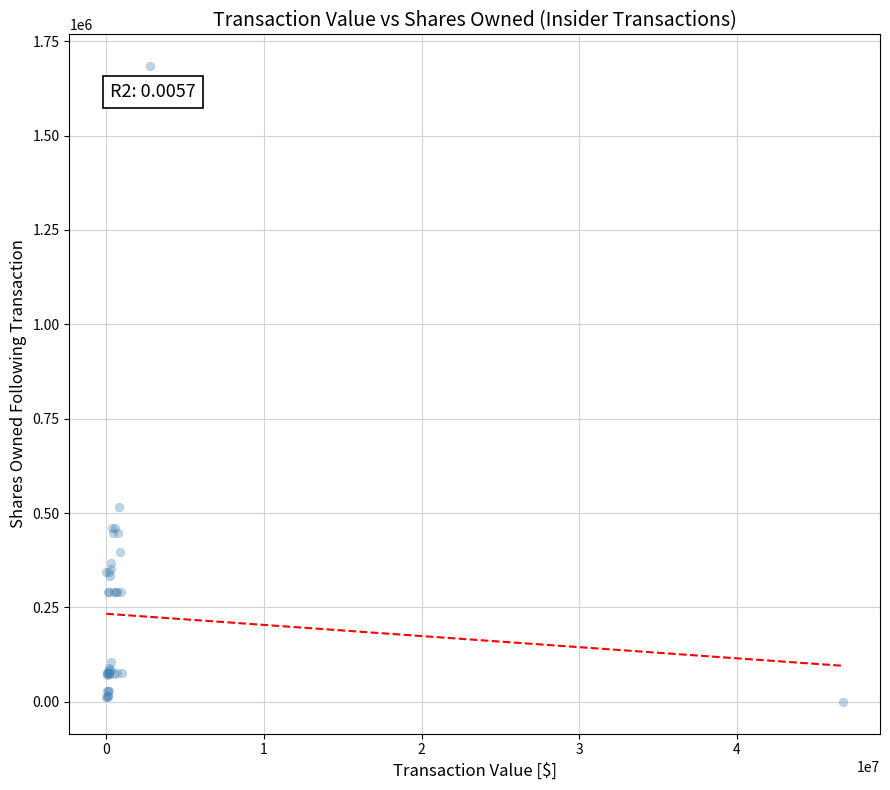

What Y value in the scatter plot is closest to 842000?

515232